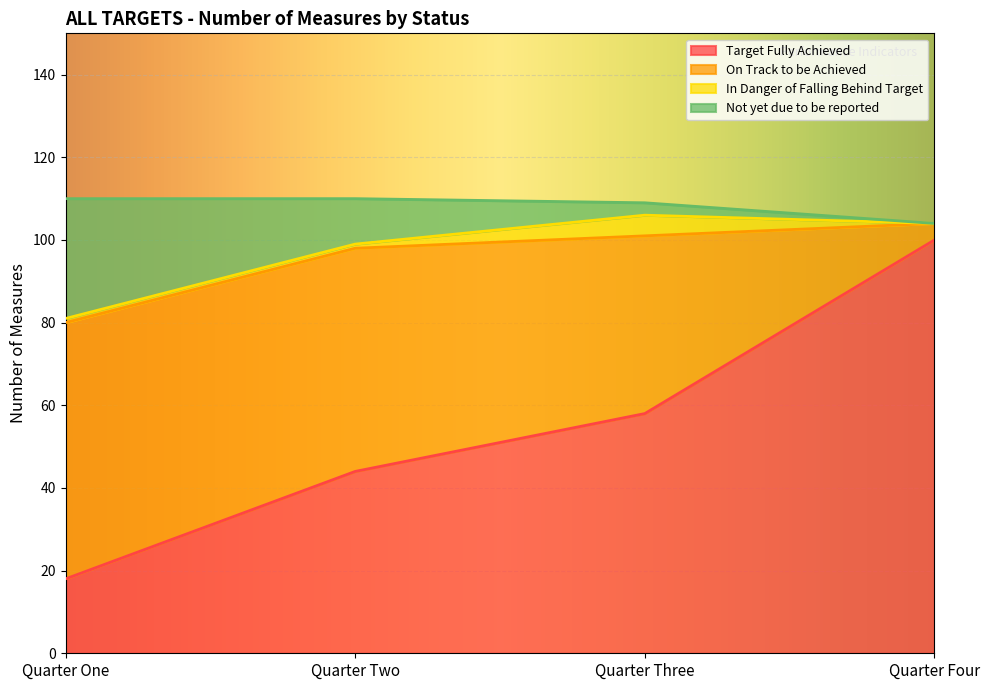

True or false: Not yet due to be reported and On Track to be Achieved cross at least once.

False